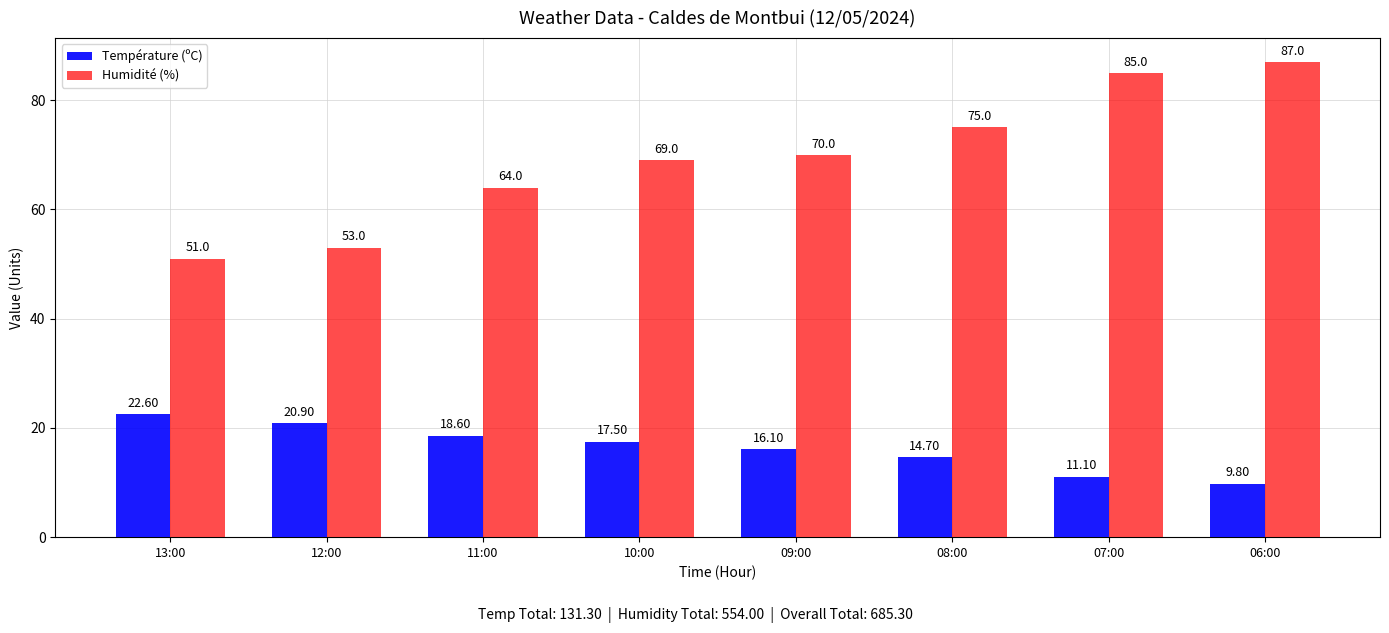

What is the maximum value for Humidité (%)?

87.0